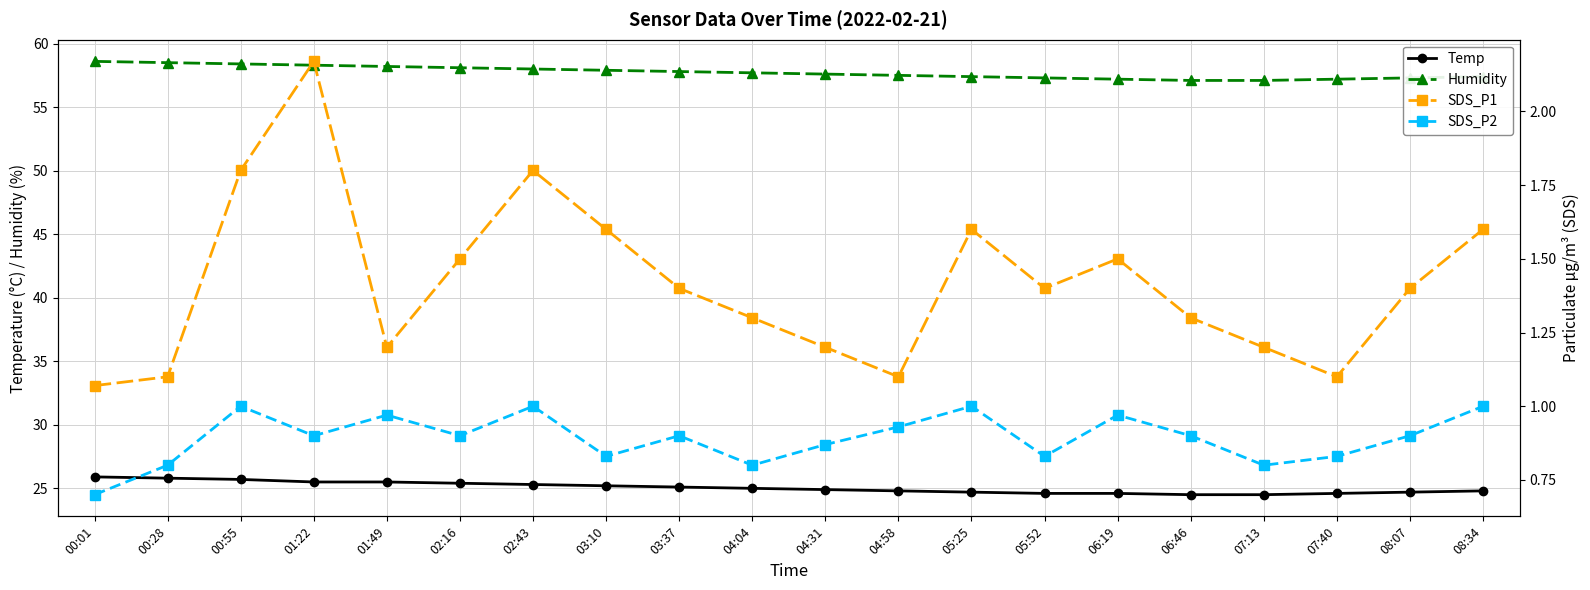

What are all the series names shown in the legend?

Temp, Humidity, SDS_P1, SDS_P2